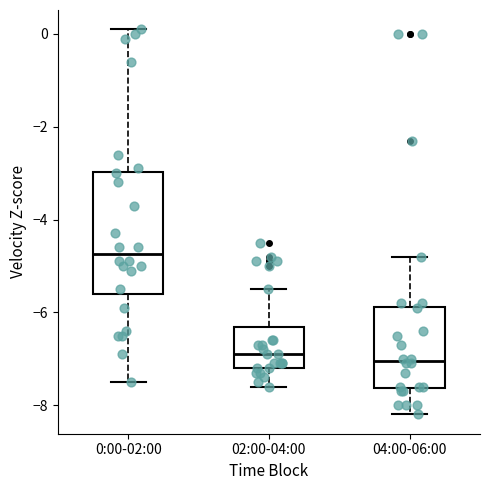

Where does the upper whisker of the box for 0:00-02:00 end on the y-axis? The values are not printed on the chart, so give them approximately, as read against the axis.

0.2